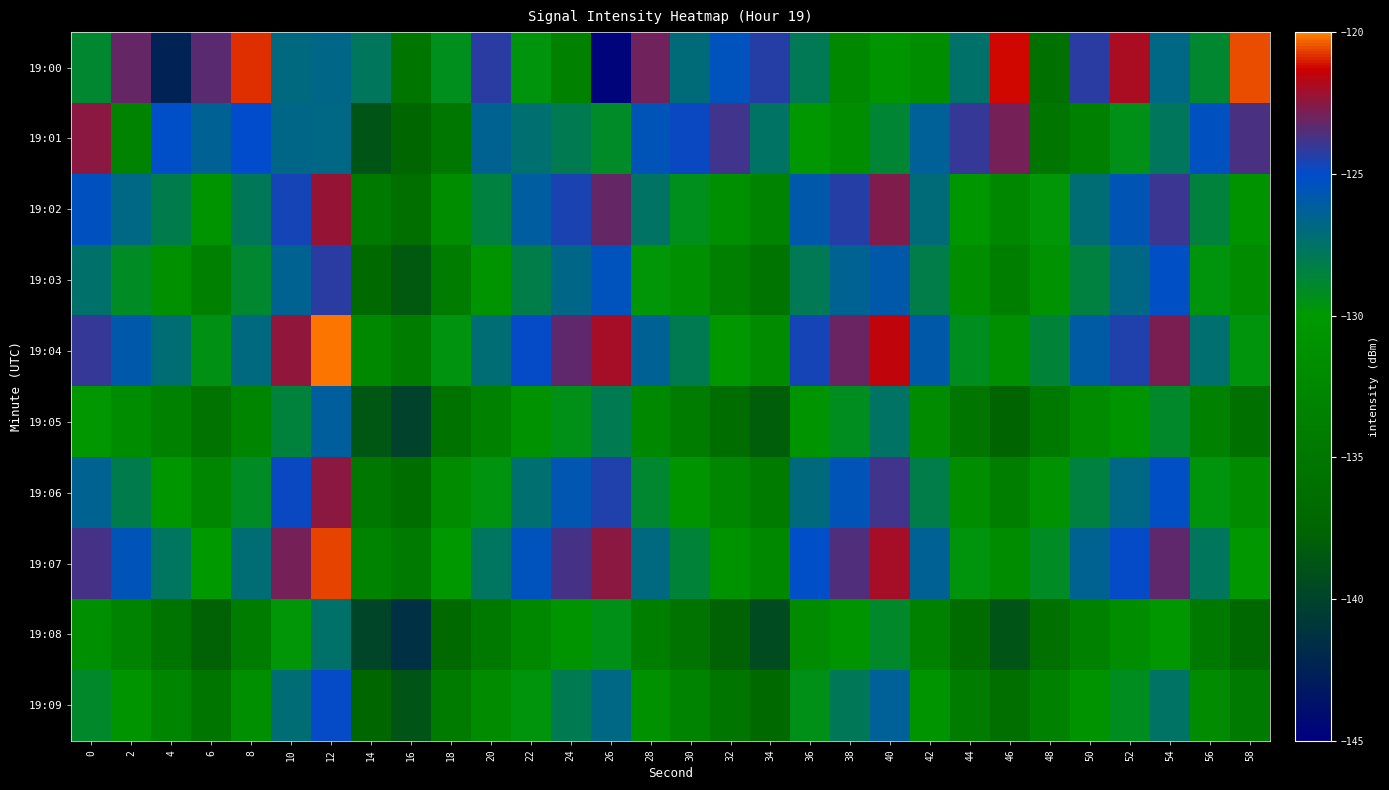

List the series in order of their peak value, lowest first.

19:08, 19:05, 19:09, 19:03, 19:06, 19:01, 19:02, 19:07, 19:00, 19:04